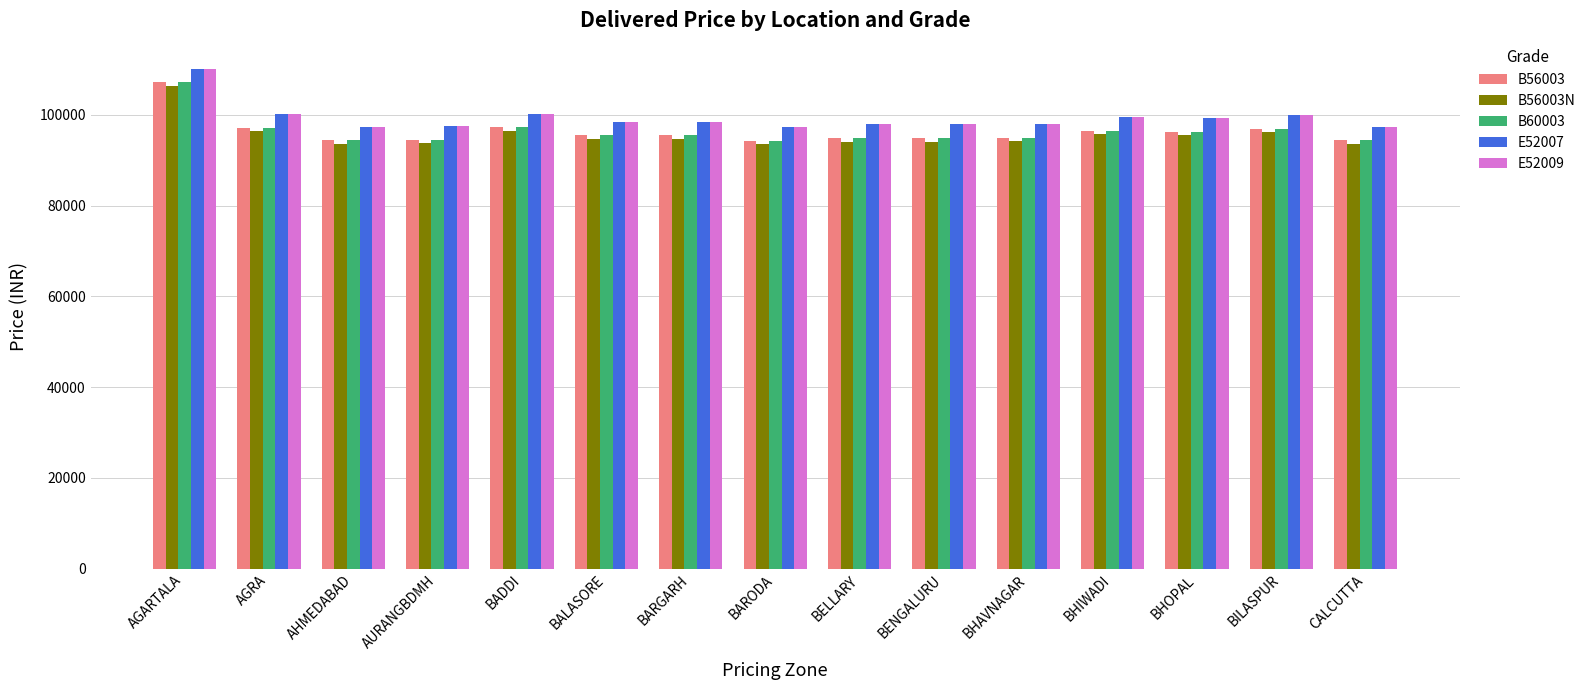

True or false: B56003 has a value of 107160 at AGARTALA.

True